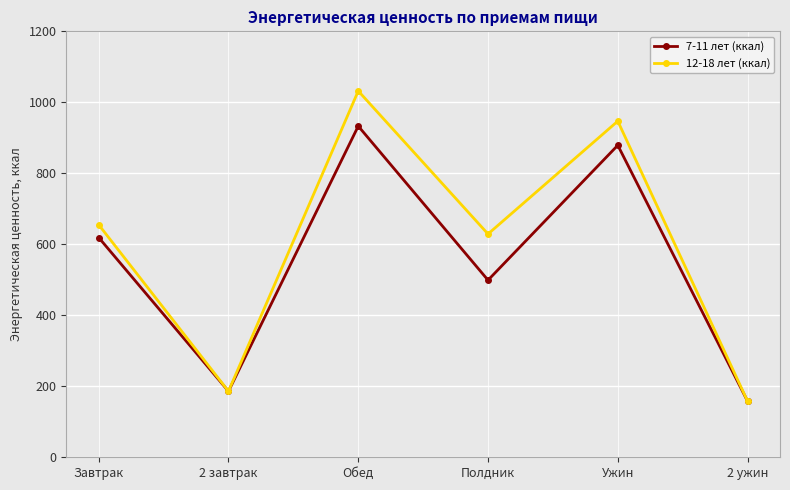

Which series changed the most between Полдник and 2 ужин?

12-18 лет (ккал)